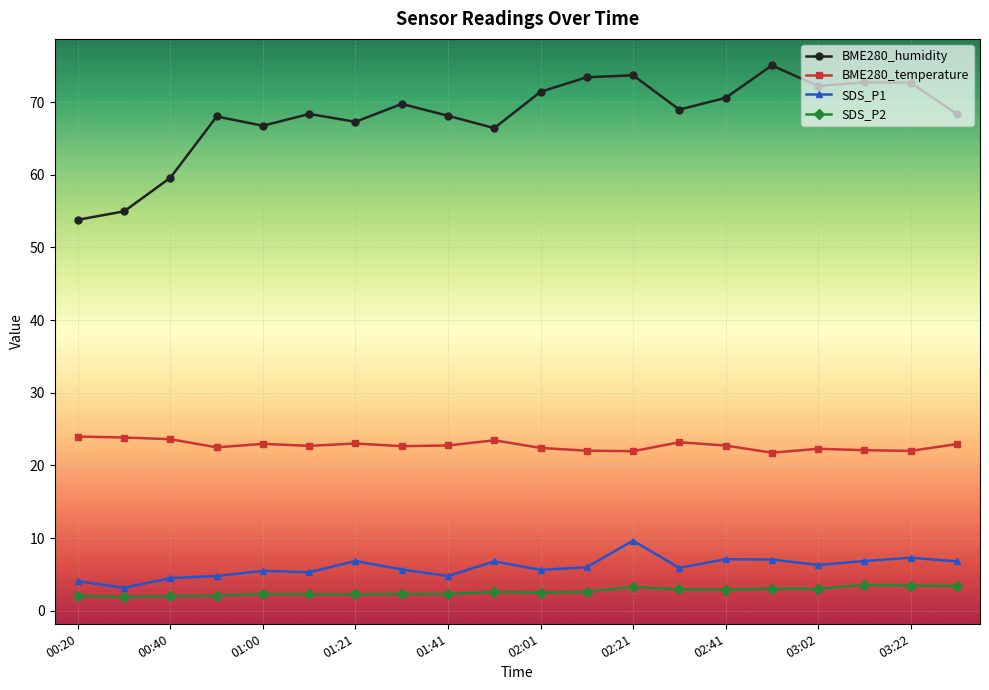

How many lines are shown in the chart?

4